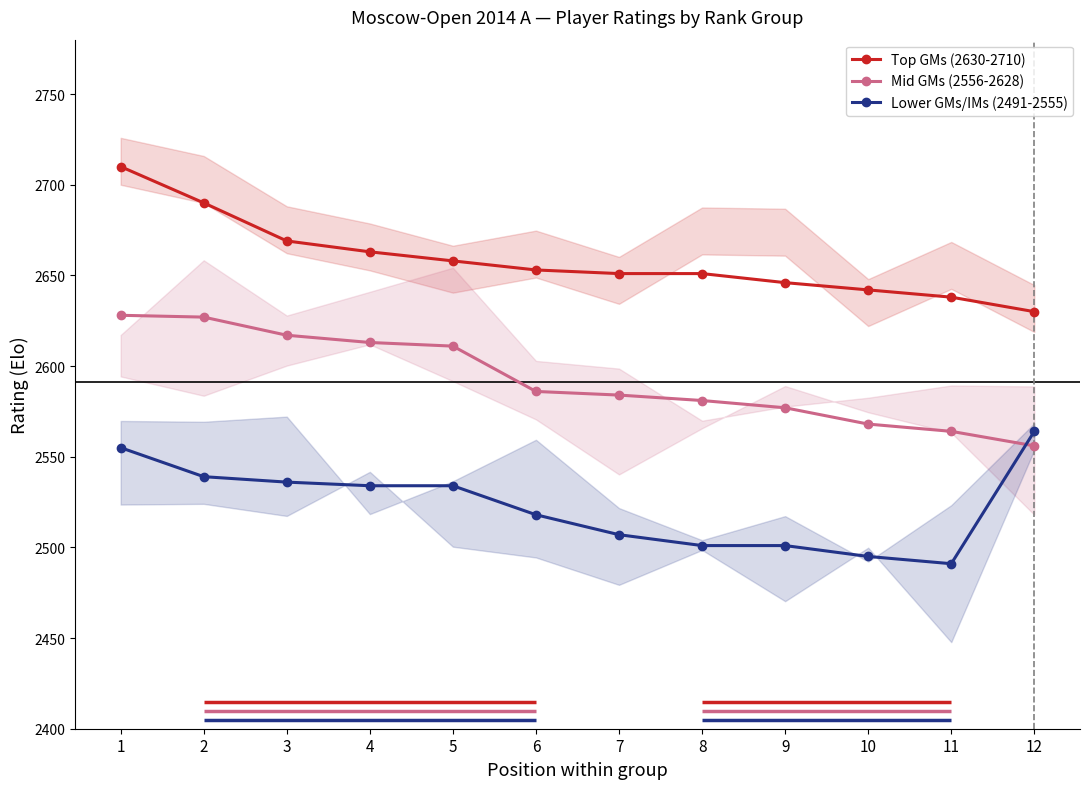

In Lower GMs/IMs (2491-2555), how many points are lower than both neighbors (excluding endpoints)?

1